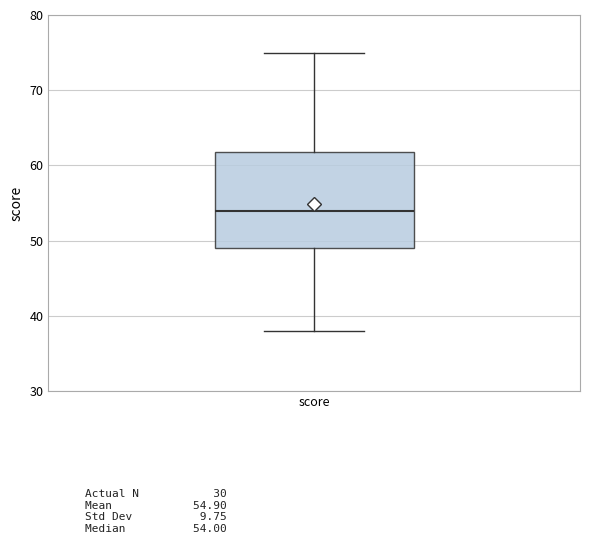

Where is the upper edge of the box for score on the y-axis? The values are not printed on the chart, so give them approximately, as read against the axis.

62